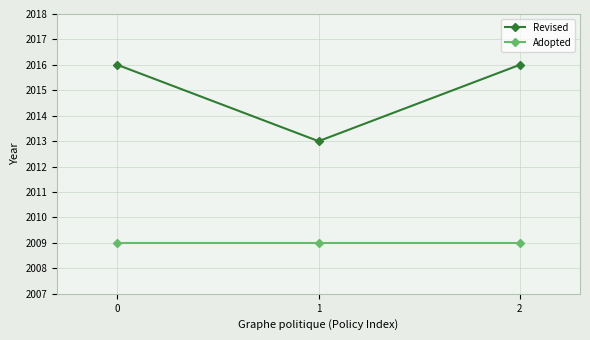

What is the highest value of the Revised series?

2016